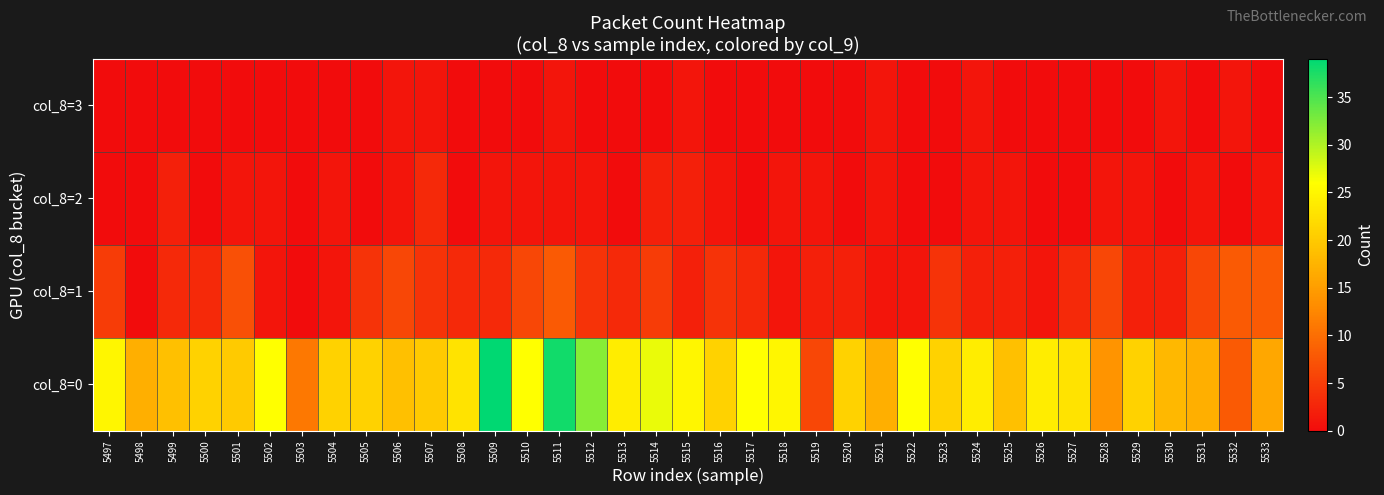

How many categories are shown in the chart?

37